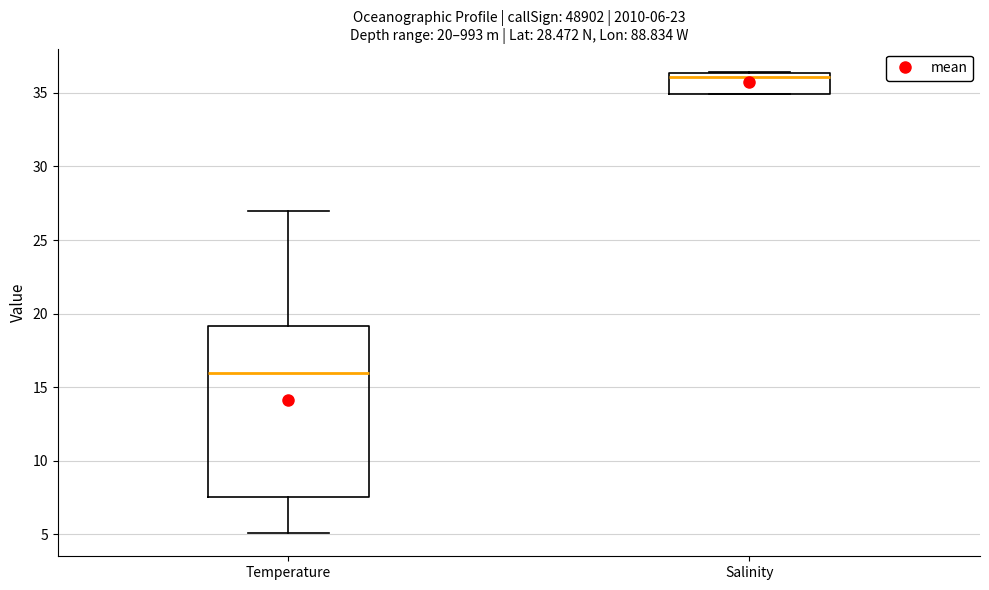

Comparing the boxes themselves (not the whiskers), which one is the tallest?

Temperature